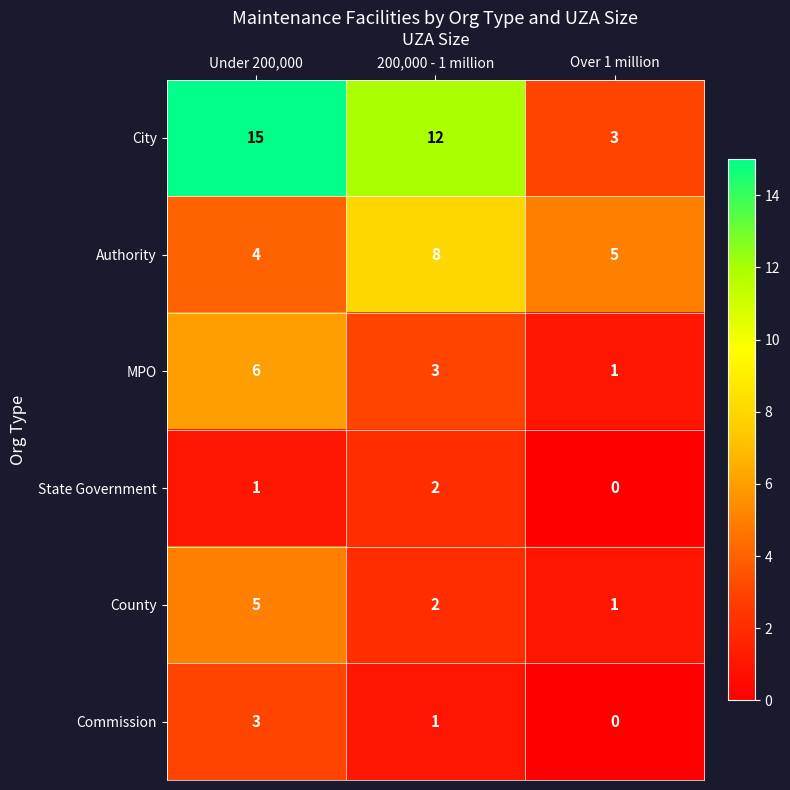

Reading right to left, what are all the values shown in this chart?

City: Over 1 million=3	200,000 - 1 million=12	Under 200,000=15
Authority: Over 1 million=5	200,000 - 1 million=8	Under 200,000=4
MPO: Over 1 million=1	200,000 - 1 million=3	Under 200,000=6
State Government: Over 1 million=0	200,000 - 1 million=2	Under 200,000=1
County: Over 1 million=1	200,000 - 1 million=2	Under 200,000=5
Commission: Over 1 million=0	200,000 - 1 million=1	Under 200,000=3